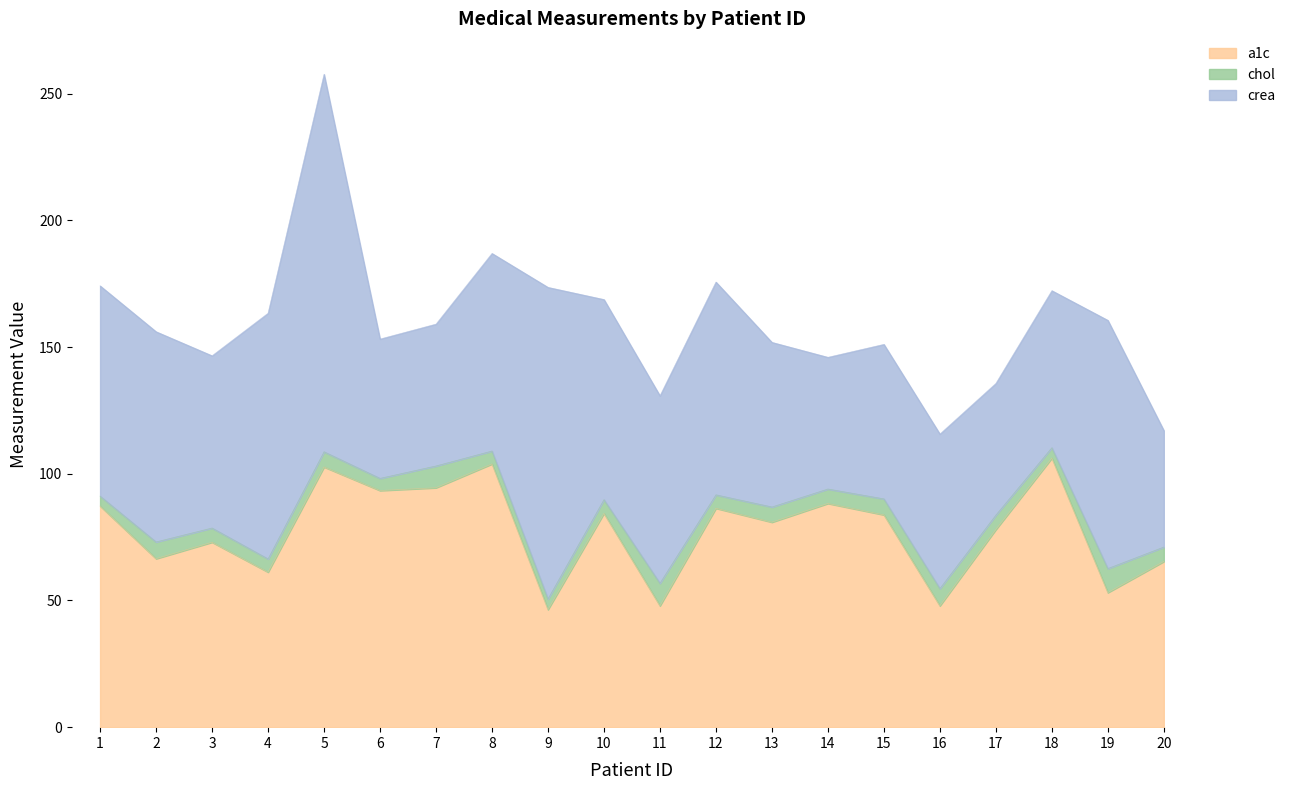

Which category has the highest value in the a1c series?

18